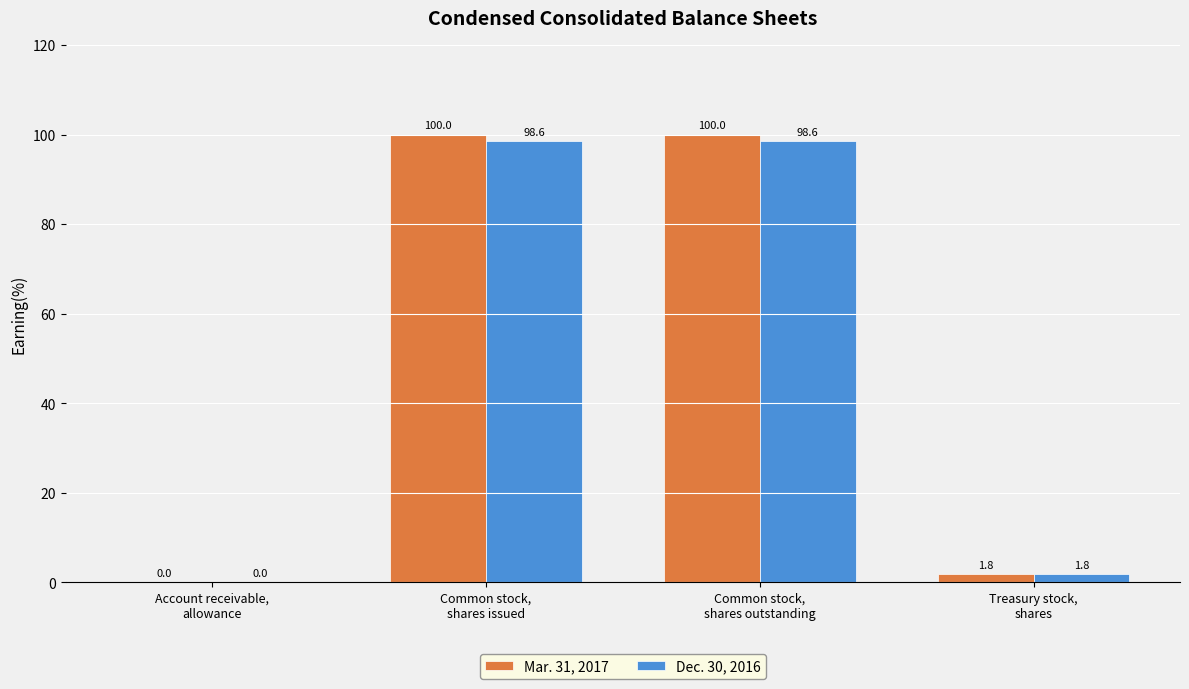

What is the sum of all Mar. 31, 2017 values?

201.8